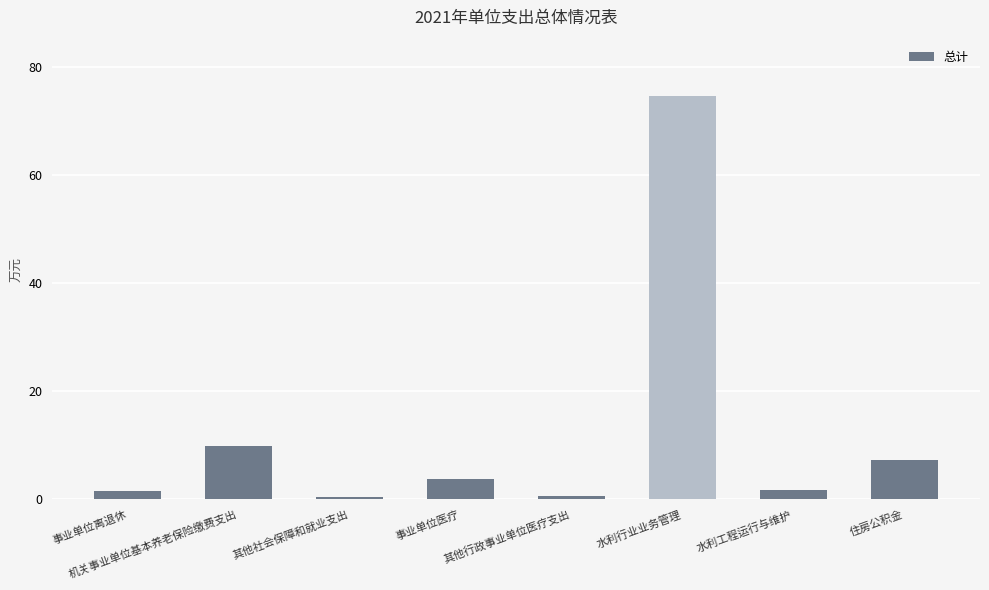

What position from the right is 水利工程运行与维护?

2